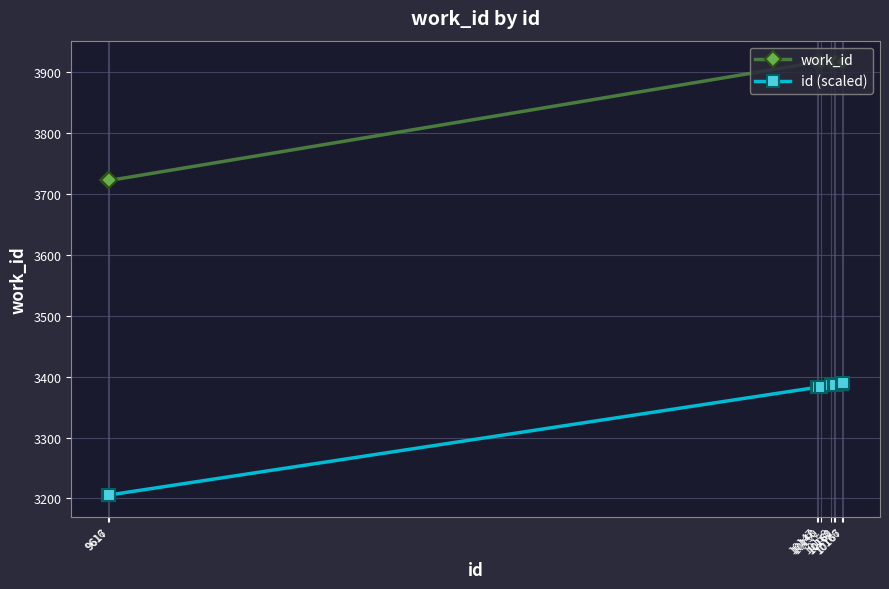

Rank the series by their maximum value, from lowest to highest.

id (scaled), work_id